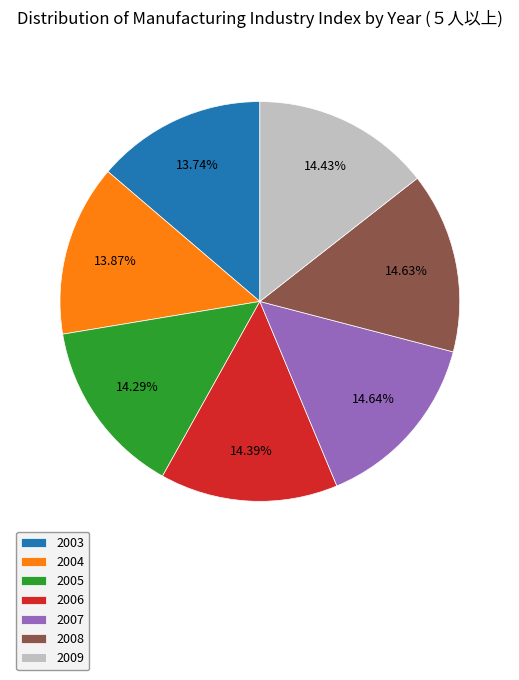

Combined, do 2004 and 2007 account for over 50%?

No